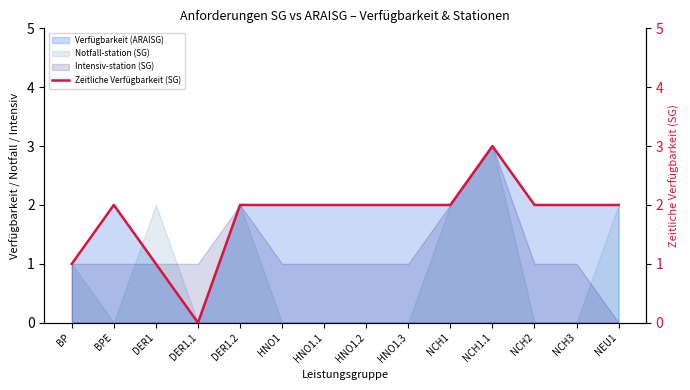

What is the difference between the second highest and minimum values?

2